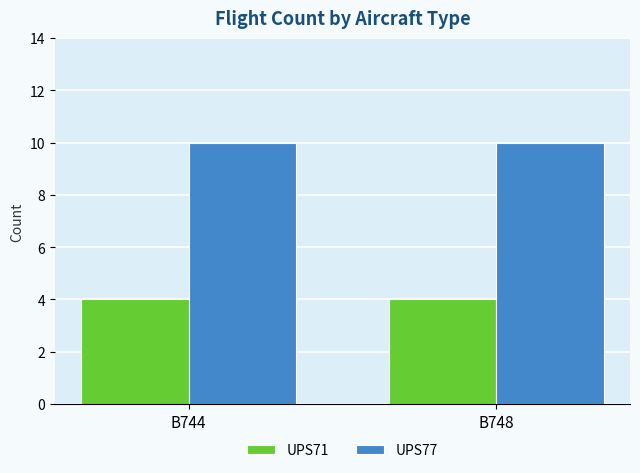

What is the spread (max minus min) of values at B744?

6